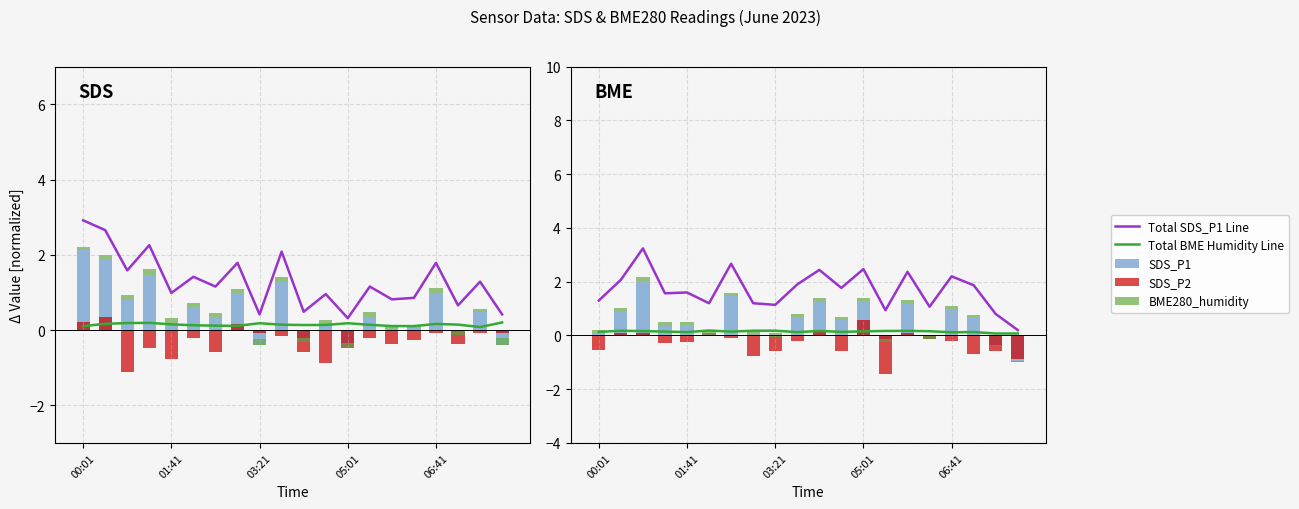

What is the label of the 19th bar from the left?

18